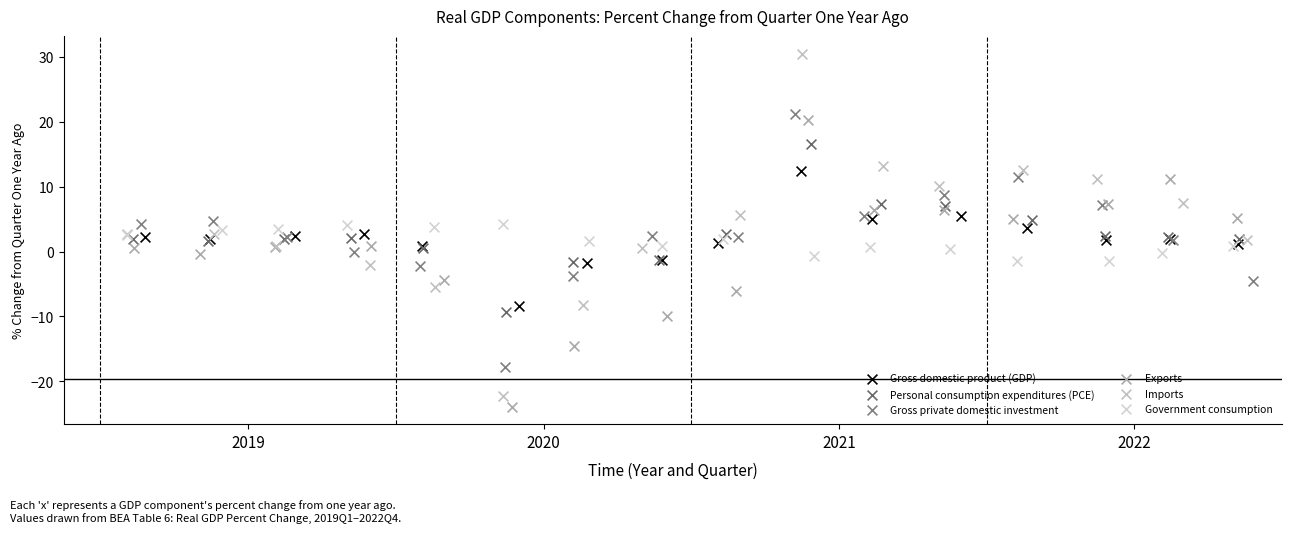

Which series contains the highest Y value?

Imports